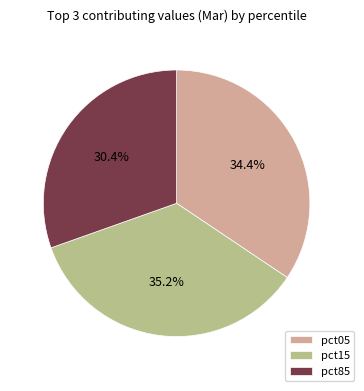

Which slice is the smallest?

pct85